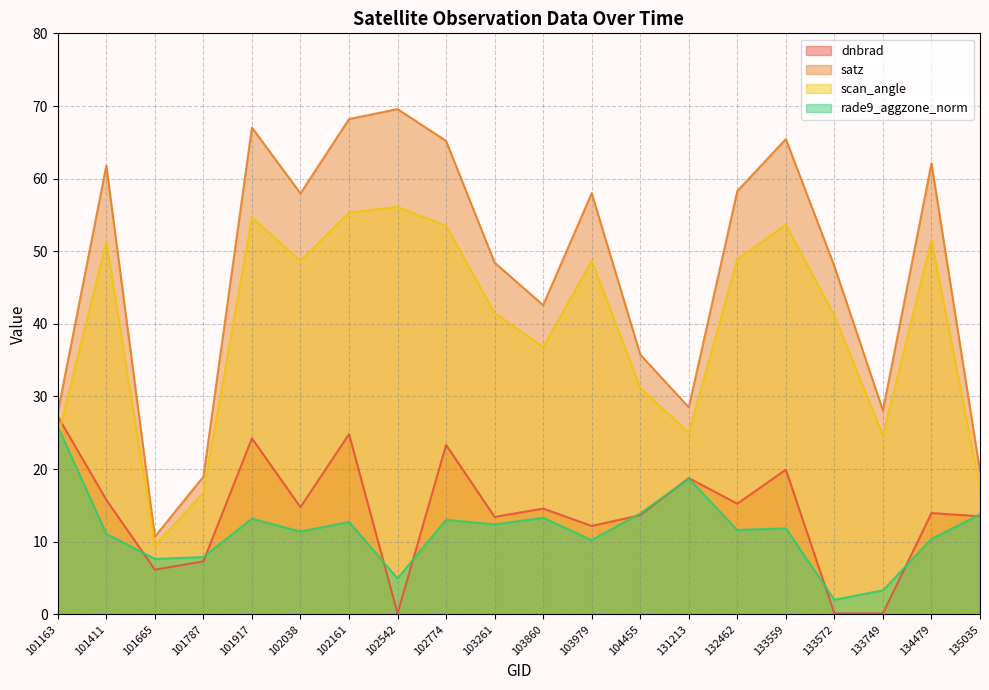

What is the sum of all rade9_aggzone_norm values?

229.1